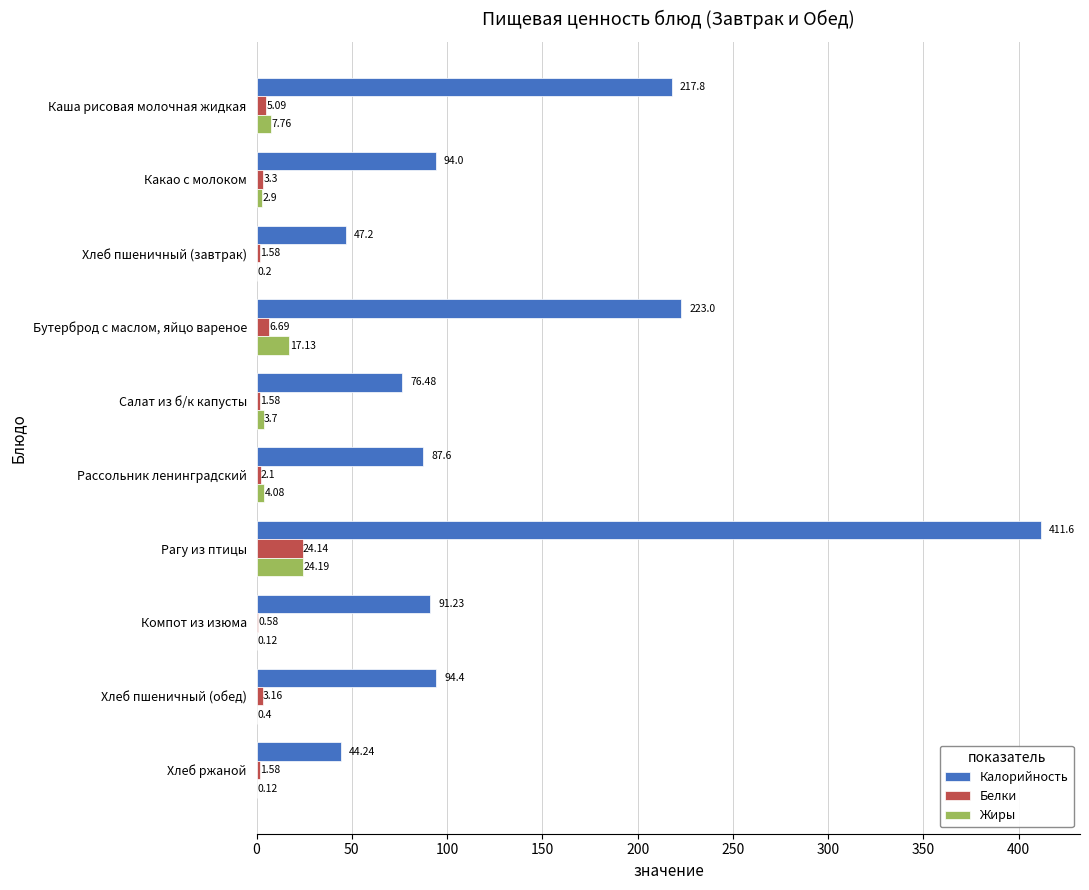

Where is Калорийность nearest to the value 227?

Бутерброд с маслом, яйцо вареное